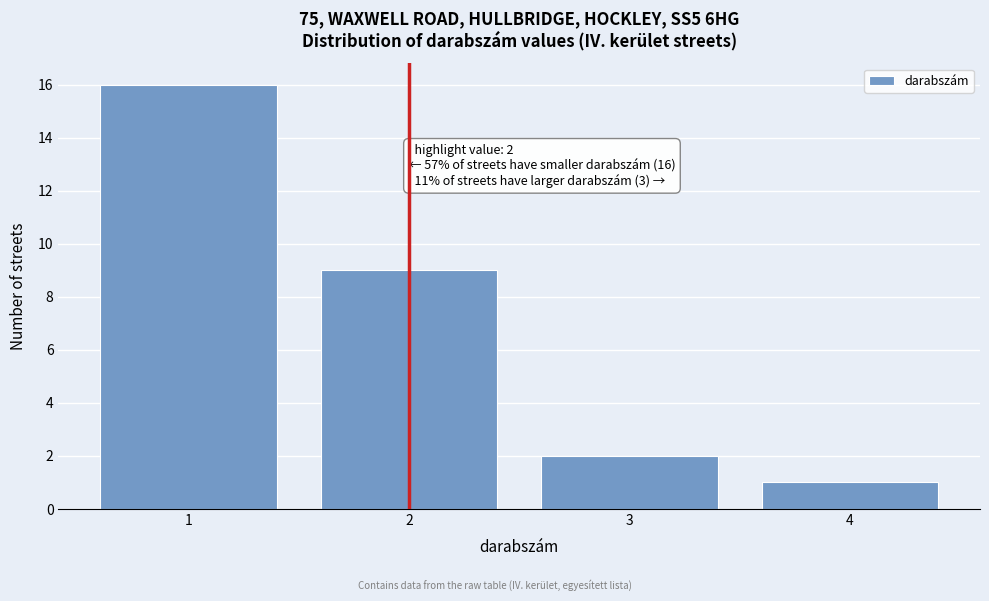

Over which range of the x-axis is the bar tallest?

0.5 to 1.5